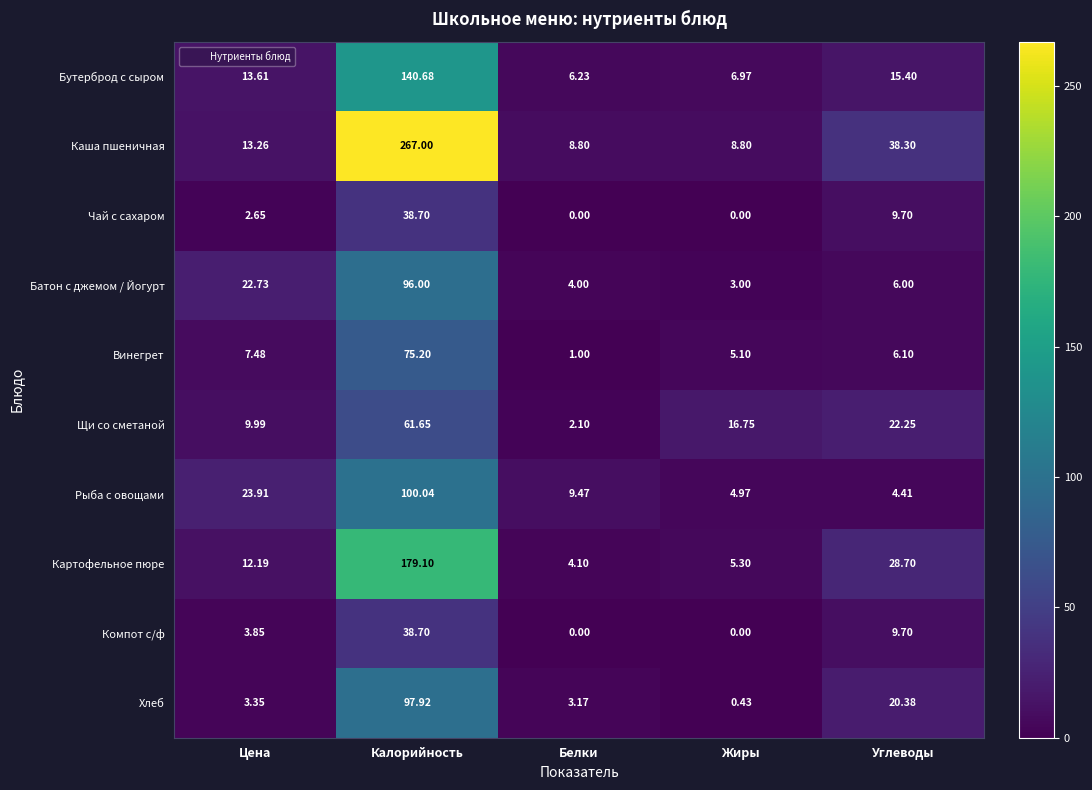

At which label does Бутерброд с сыром first exceed 13?

Цена